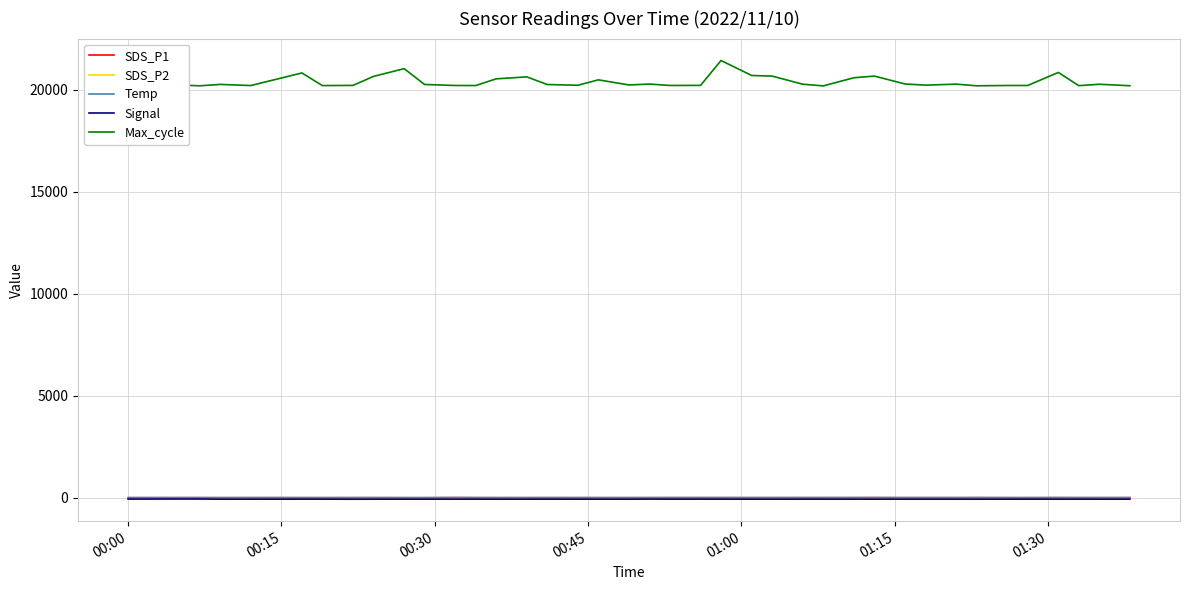

Which series has the largest total across all categories?

Max_cycle